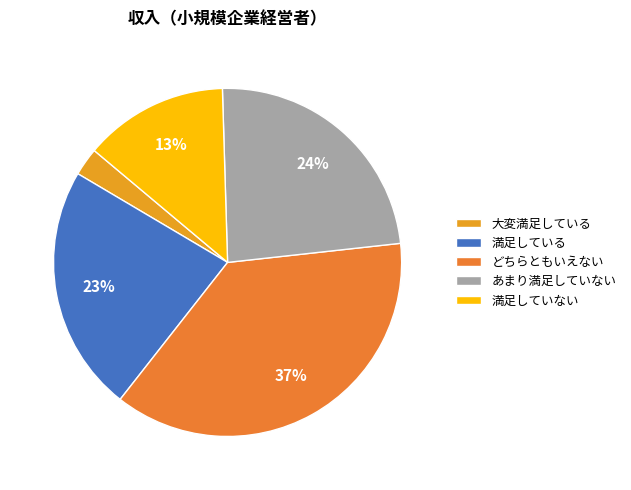

Which slice is the largest?

どちらともいえない